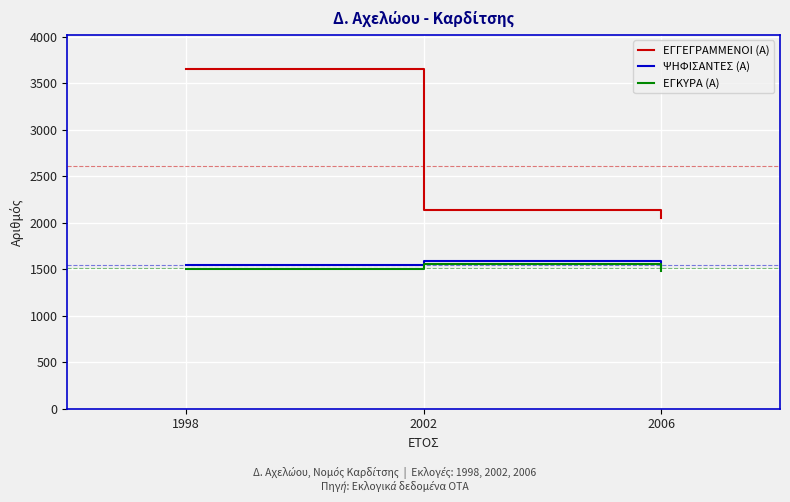

The value of ΕΓΚΥΡΑ (Α) at 2002 is 377. True or false?

False